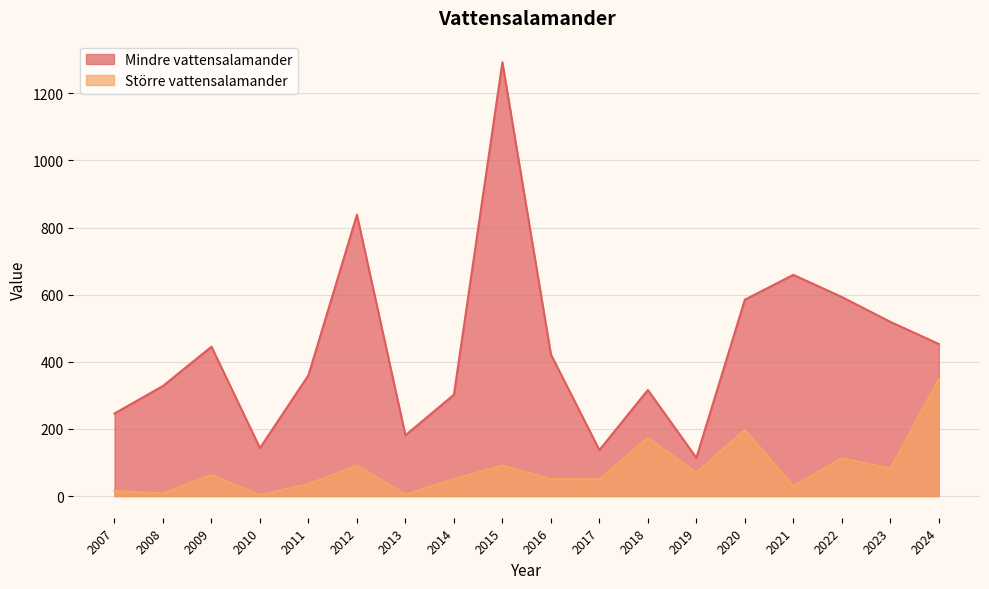

True or false: Större vattensalamander and Mindre vattensalamander cross at least once.

False